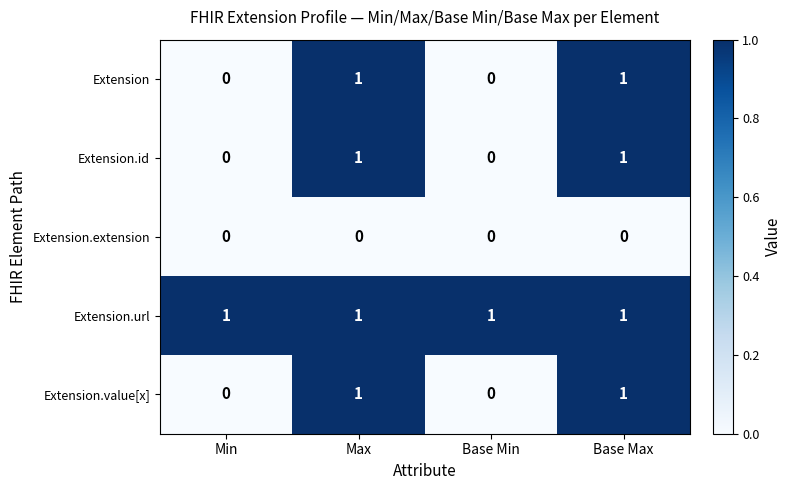

Which series has the largest total across all categories?

Extension.url